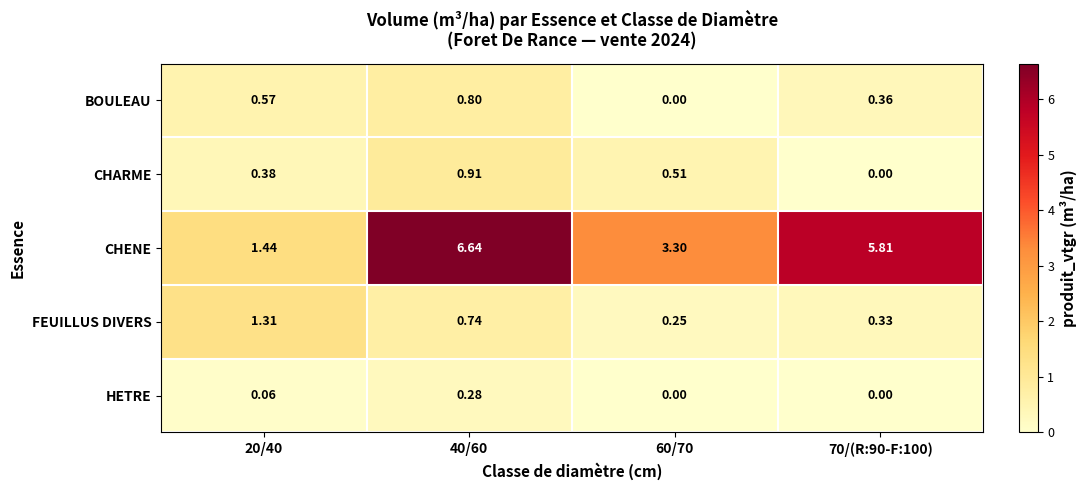

Which series has the largest total across all categories?

CHENE